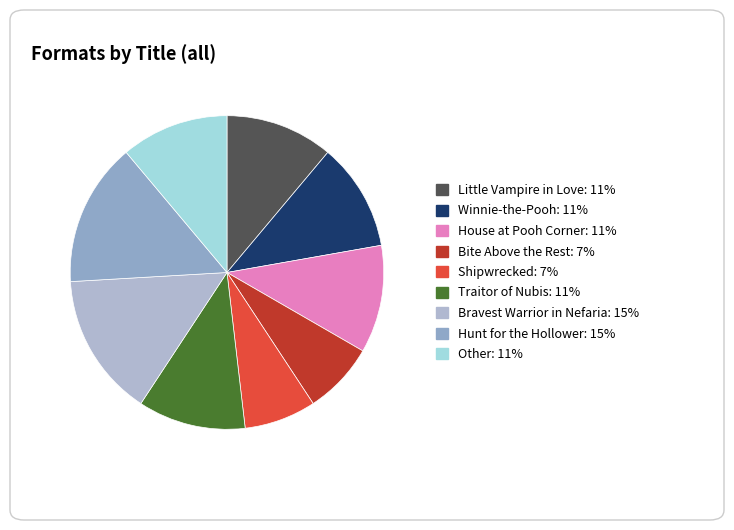

How many segments does this pie chart have?

9